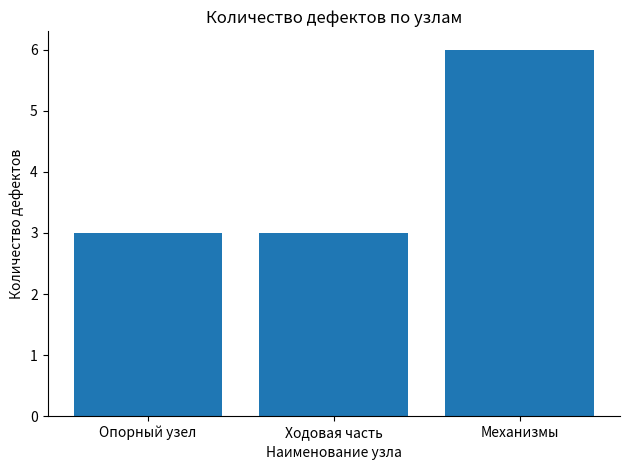

Does the chart contain stacked bars?

No